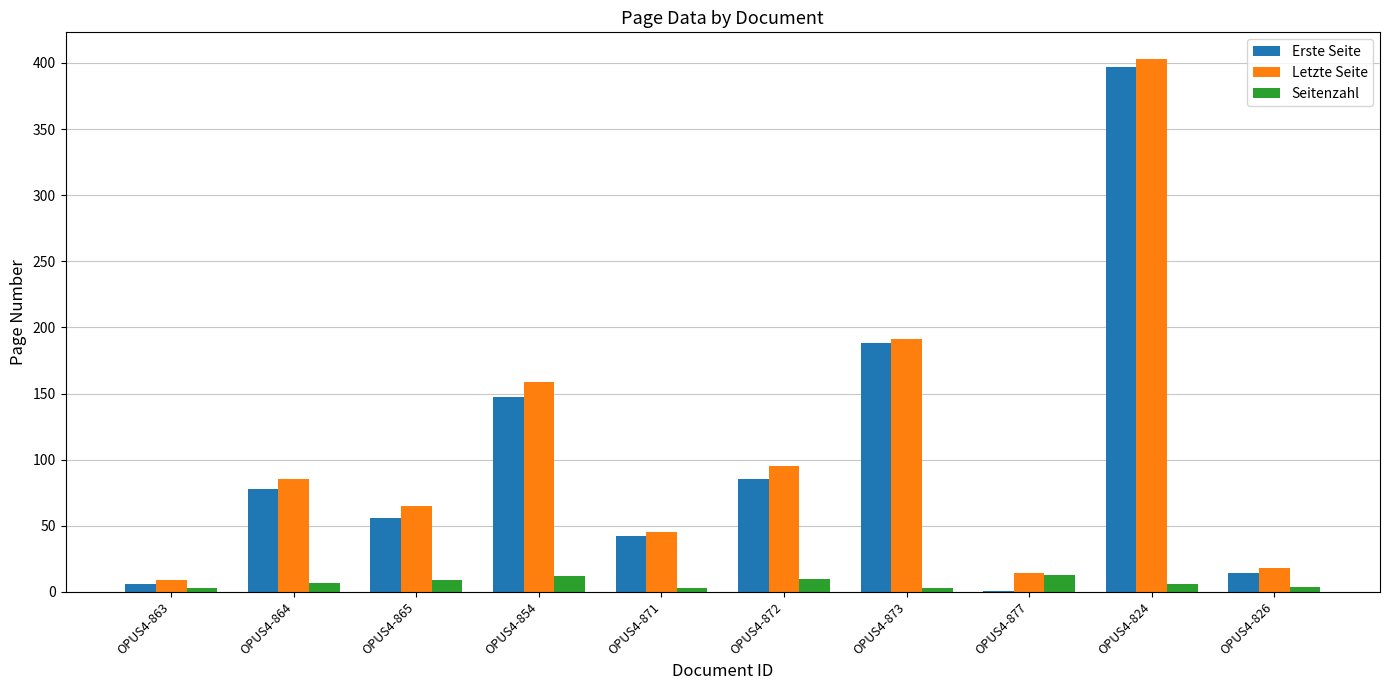

At which category is the sum across all series the highest?

OPUS4-824